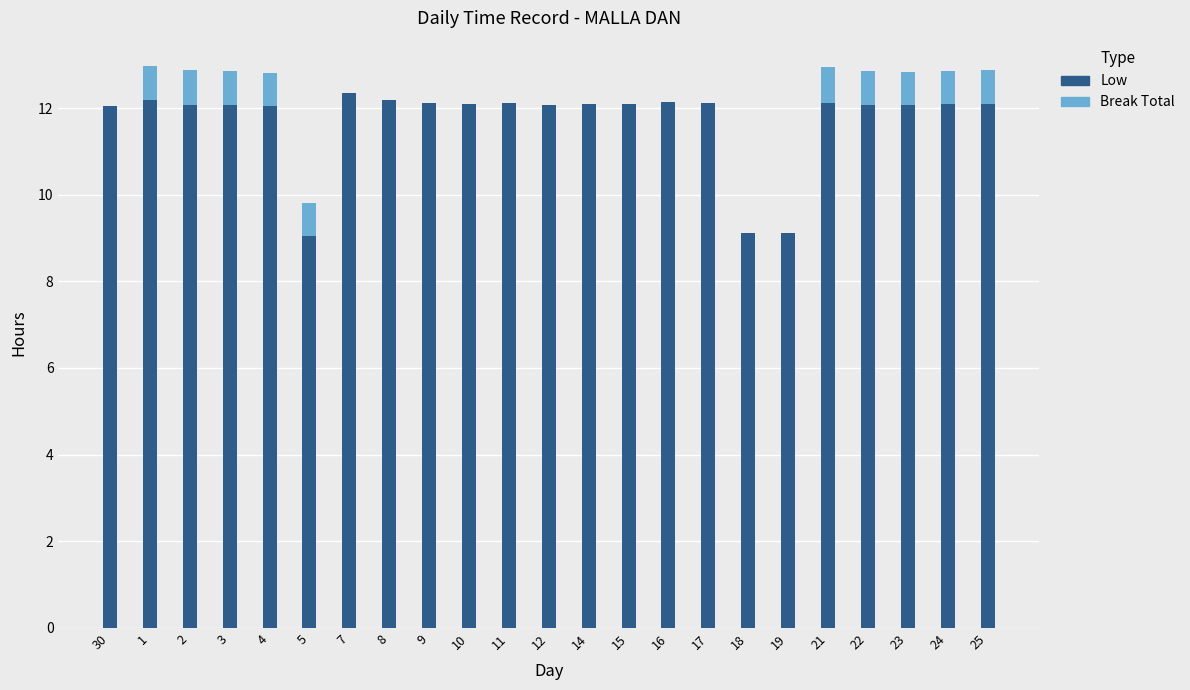

Are the bars horizontal?

No